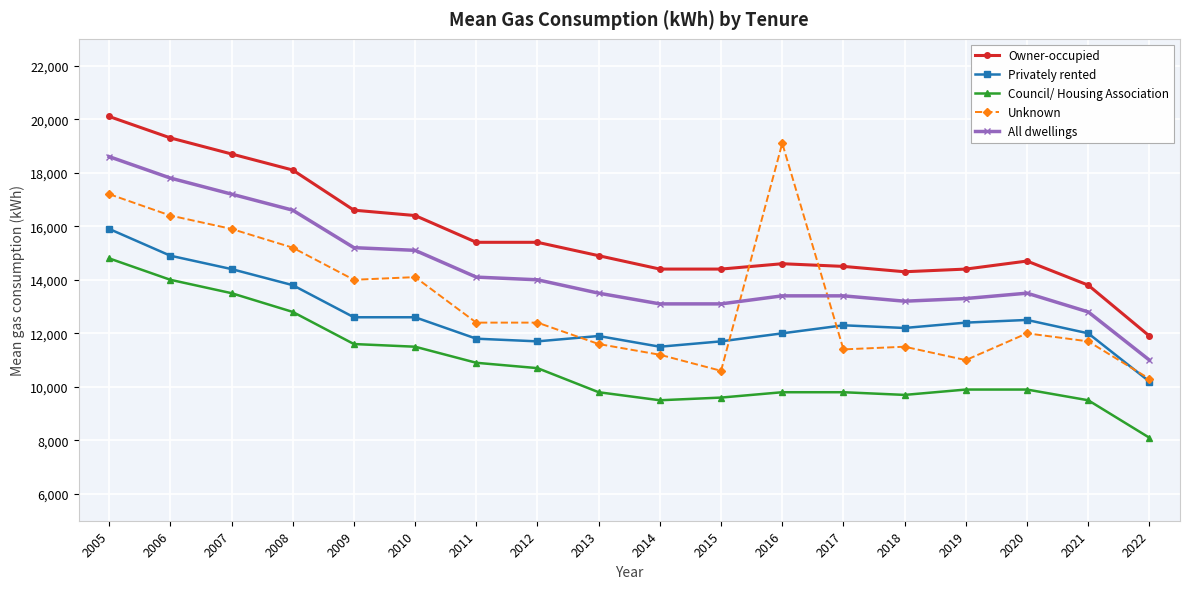

What is the smallest value displayed?

8100